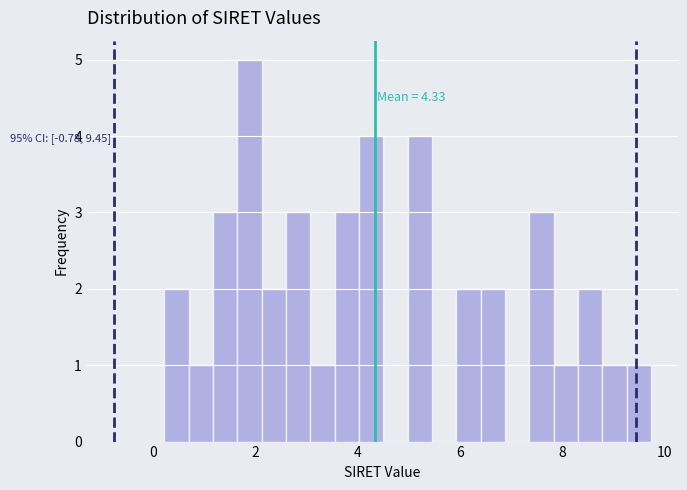

Around what value on the x-axis is the tallest bar? Give the approximate position of its centre, as read against the axis.

1.8